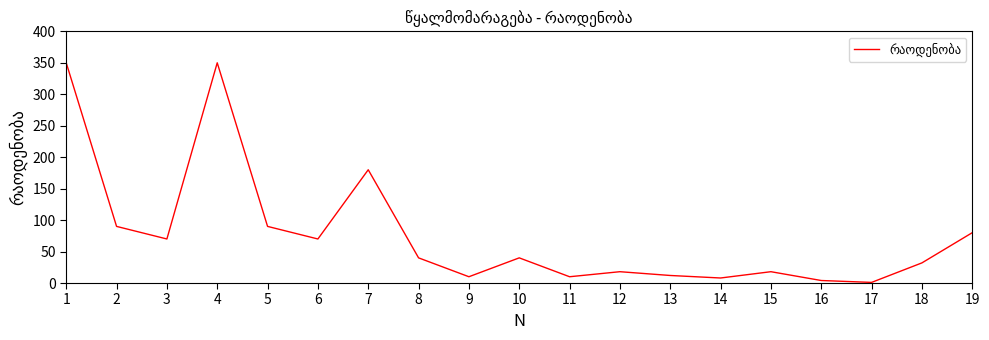

What is the difference between the maximum and minimum values?

349